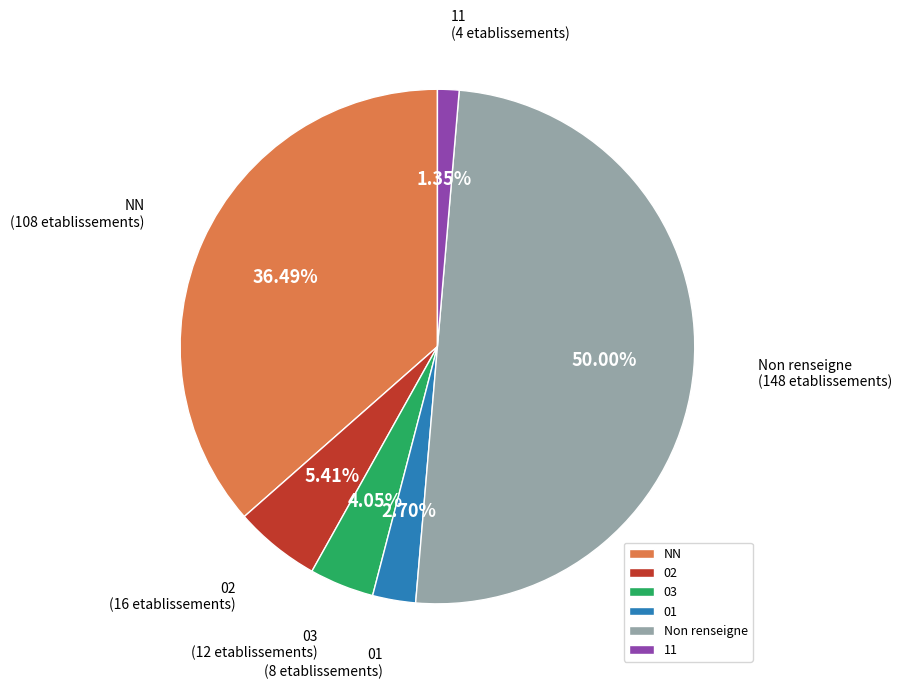

What is the total percentage of 03 and 11?

5.4%